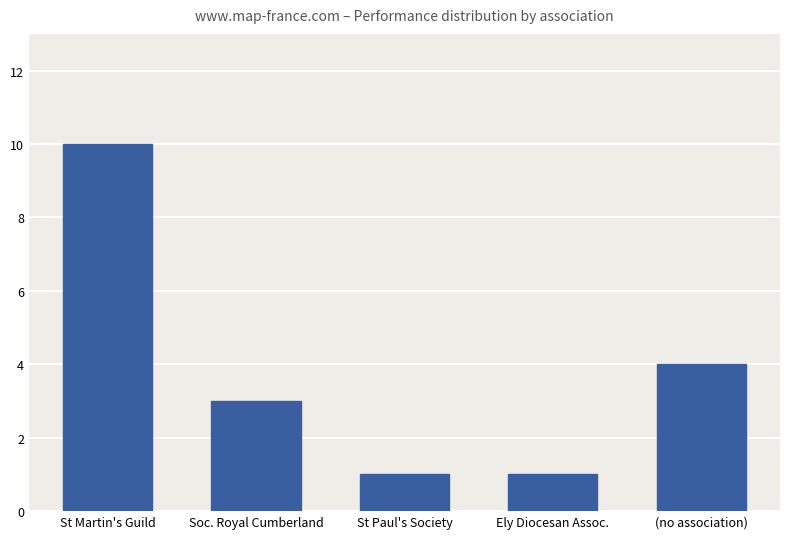

What is the label of the 2nd bar from the left?

Soc. Royal Cumberland